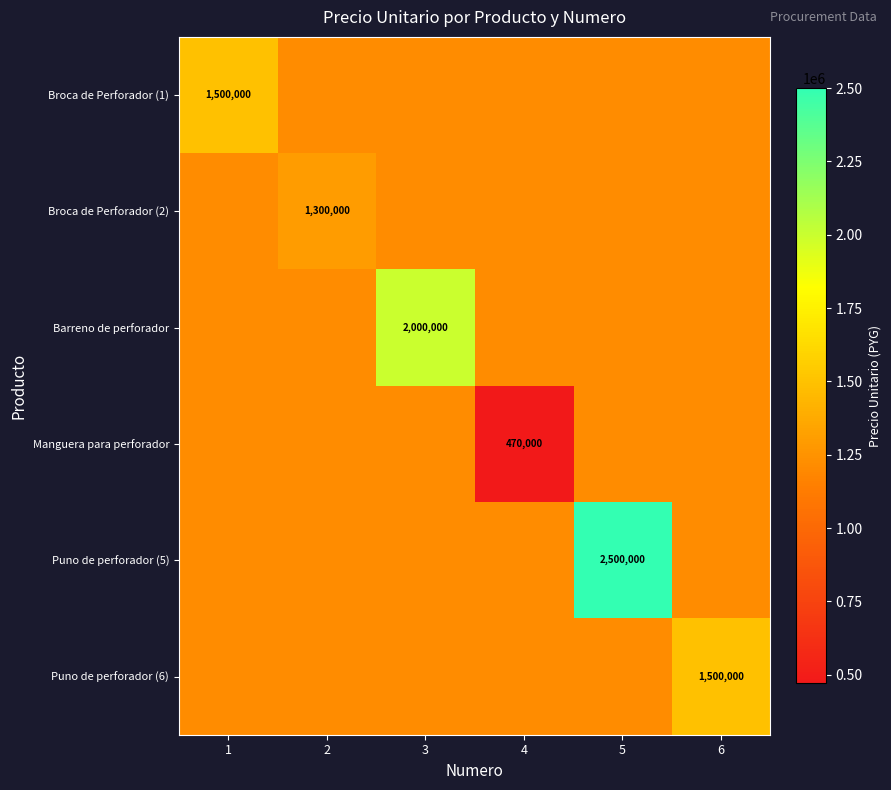

The value of Puno de perforador (5) at 5 is 569492. True or false?

False